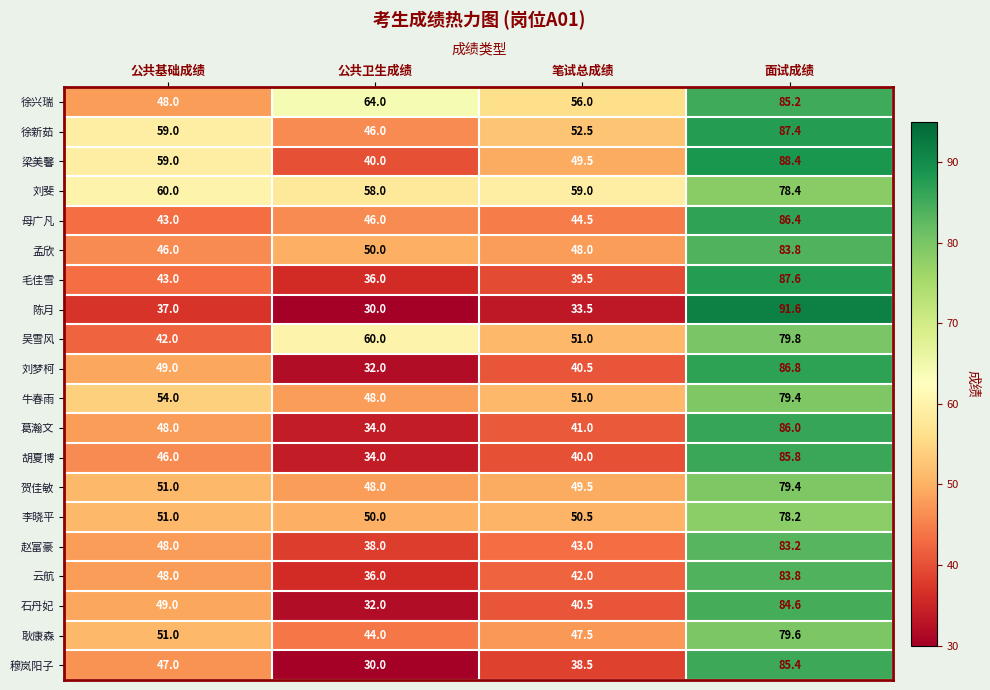

Which series has the largest total across all categories?

刘斐